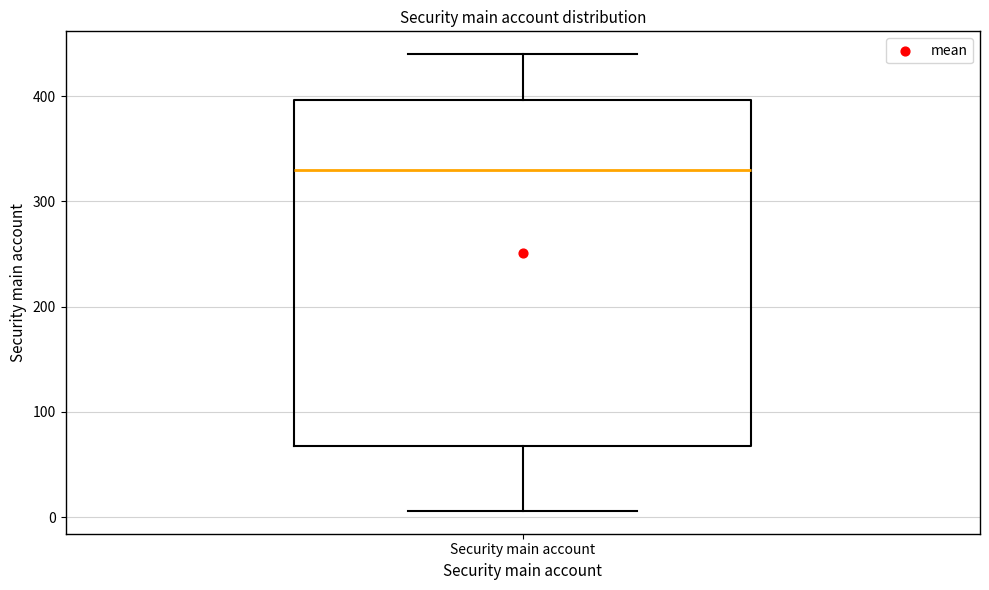

Read this box plot against the y-axis: the position of the median line, the range covered by the box, and the ends of both whiskers. The values are not printed on the chart, so give them approximately, as read against the axis.

median 330, box 70 to 400, whiskers 10 to 440